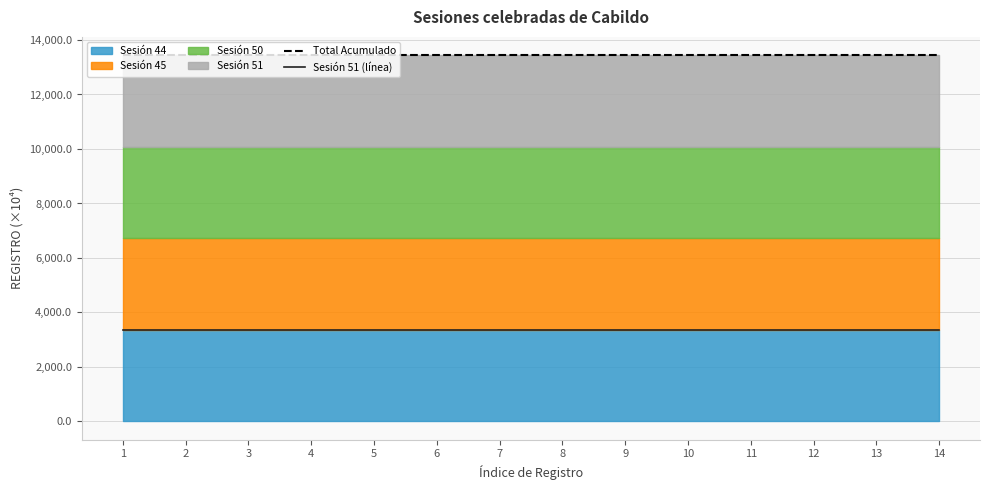

What is the sum of the Total Acumulado values at 10 and 6?

26884.7